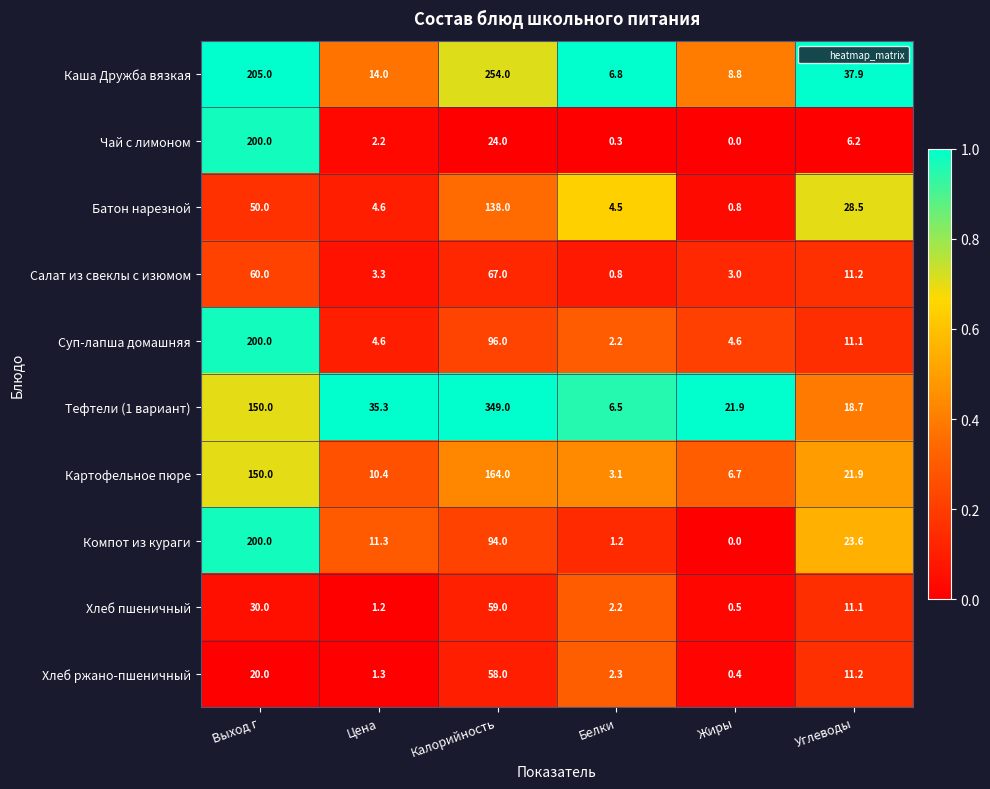

The value of Хлеб пшеничный at Цена is 0.7. True or false?

False